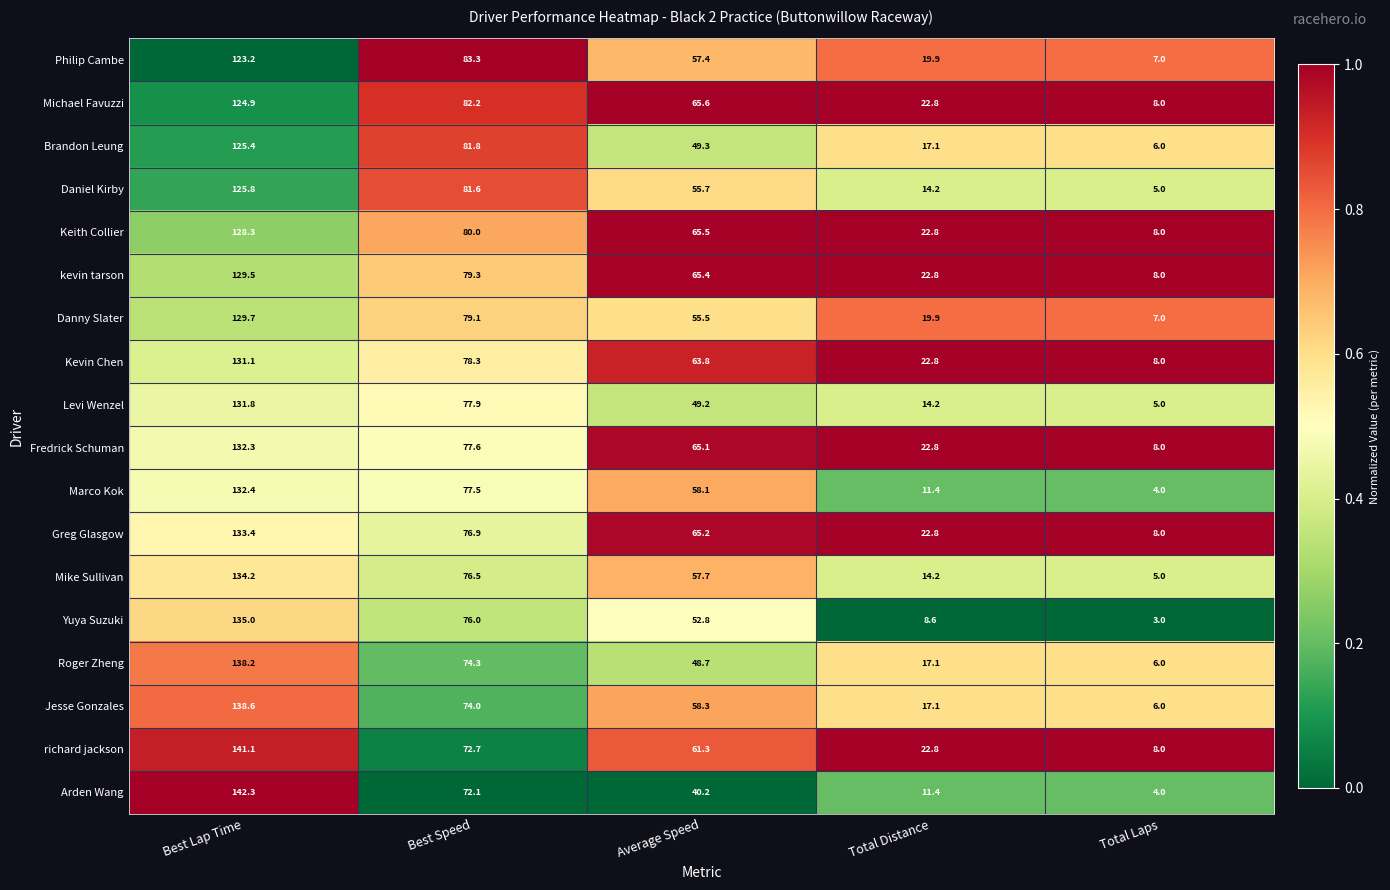

At which category is the sum across all series the highest?

Best Lap Time